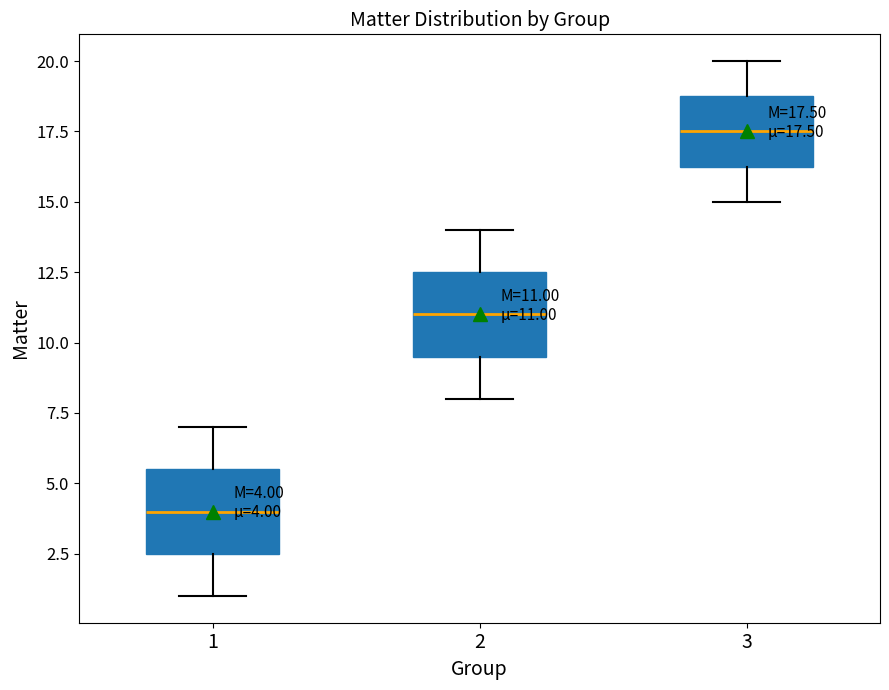

Which box's median line is the lowest?

1